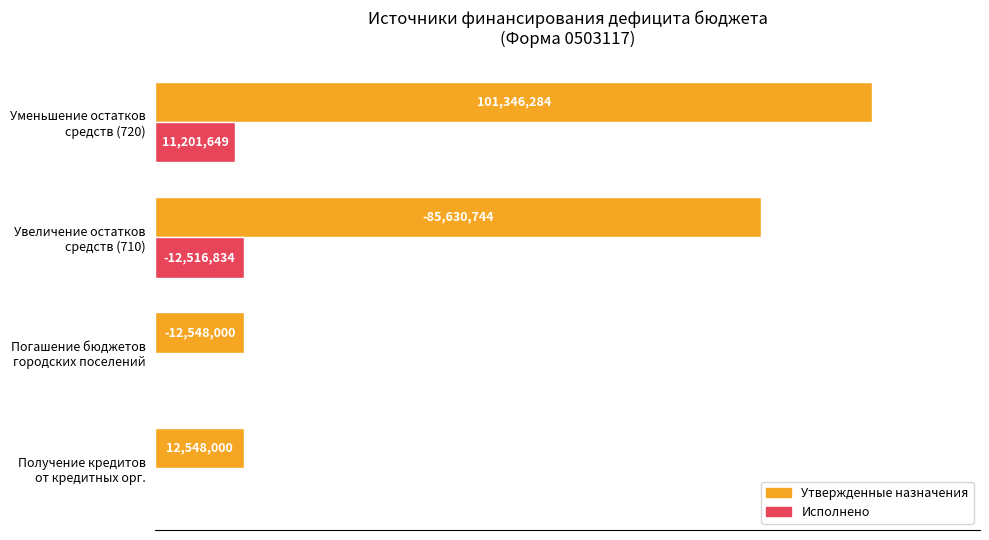

Which series has the largest total across all categories?

Утвержденные назначения